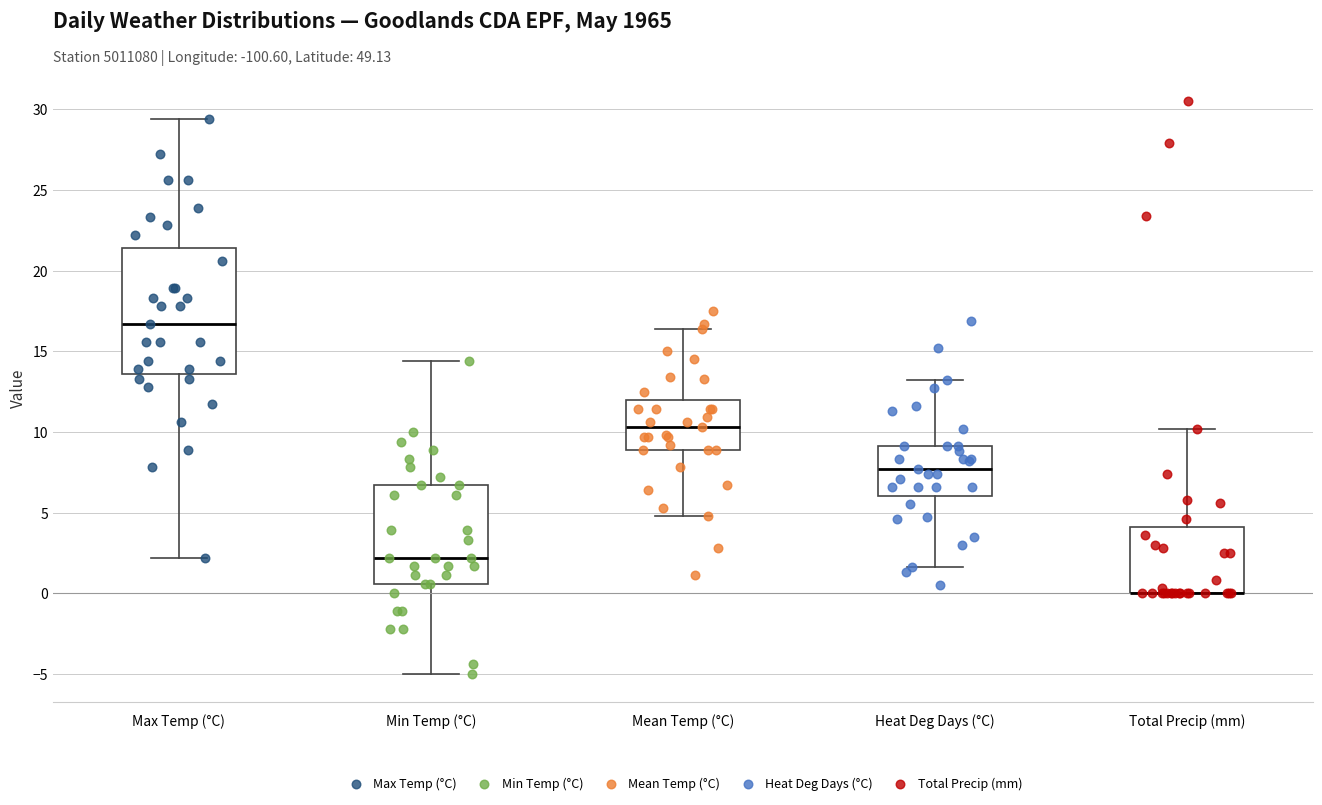

Where does the lower whisker of the box for Min Temp (°C) end on the y-axis? The values are not printed on the chart, so give them approximately, as read against the axis.

-5.0